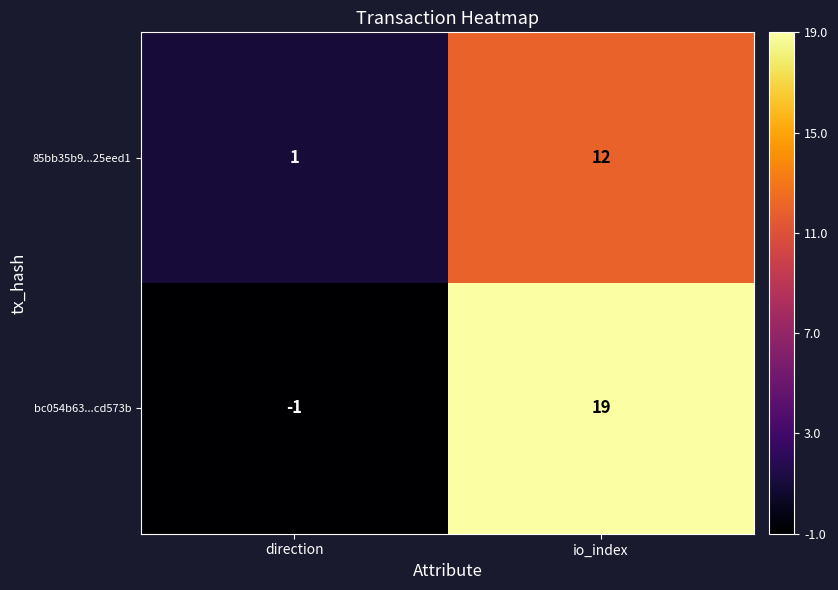

True or false: 85bb35b9...25eed1 has a value of 18 at io_index.

False